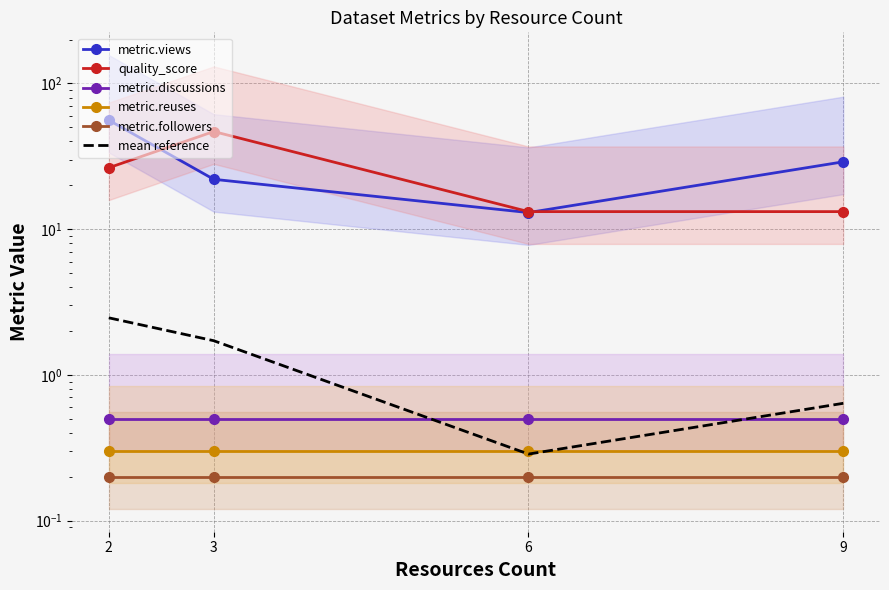

What is the sum of the metric.discussions values at 3 and 2?

1.0